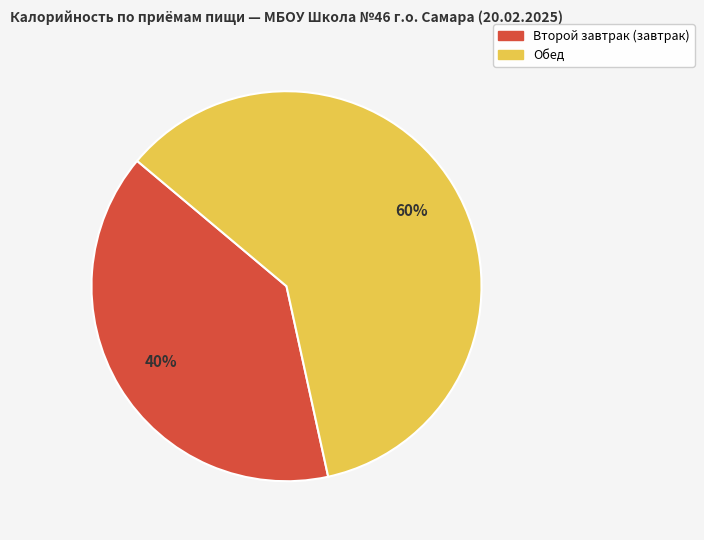

Is there any slice that represents more than half of the pie?

Yes